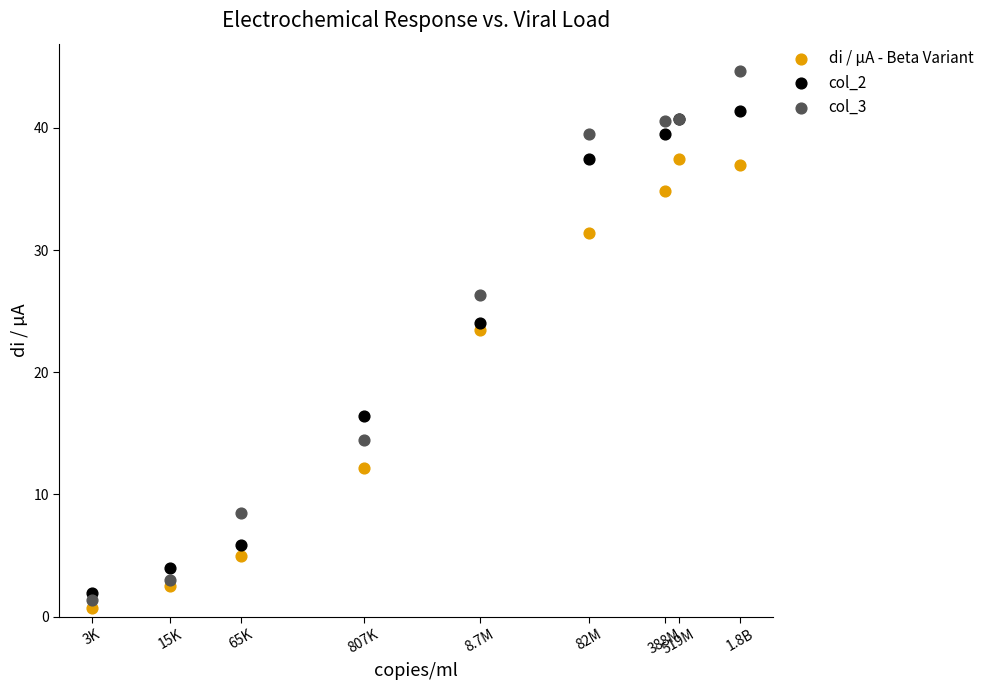

Which series has the widest spread of Y values?

col_3